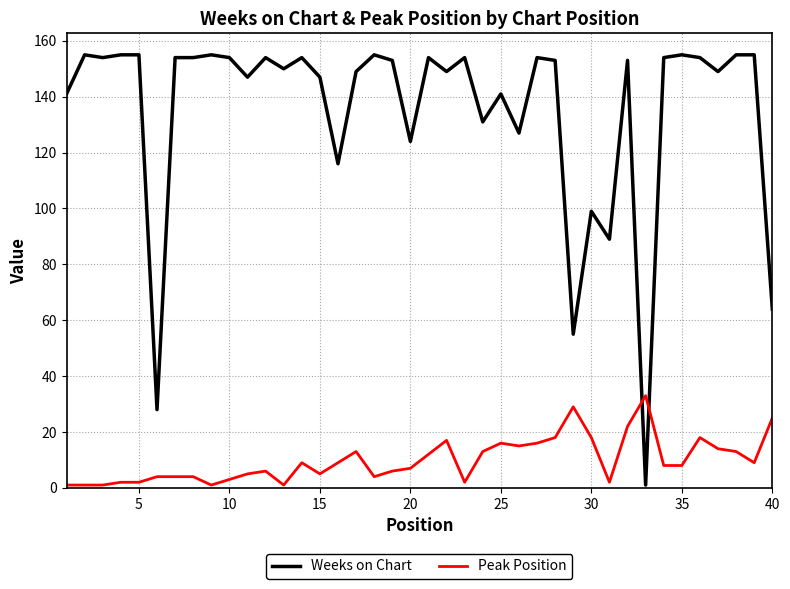

Rank the series by their average value, from lowest to highest.

Peak Position, Weeks on Chart